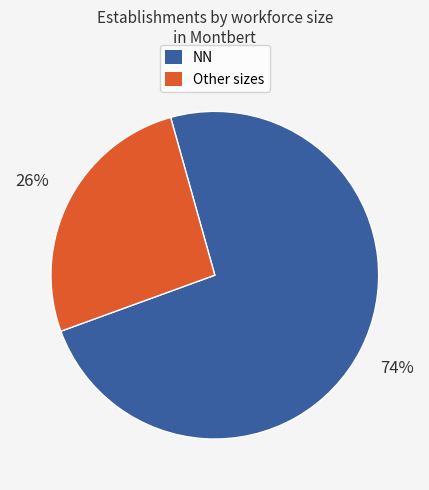

To the nearest percent, what is the average slice percentage?

50%